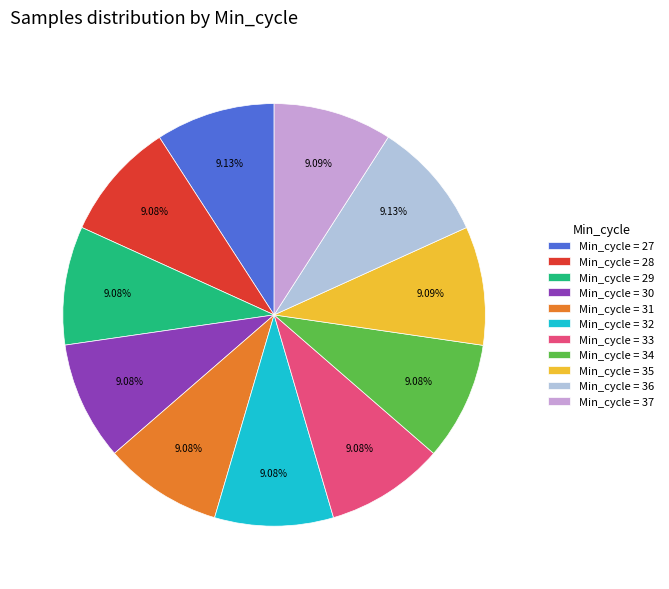

Approximately how many times larger is the value at Min_cycle = 31 compared to Min_cycle = 33?

1.0